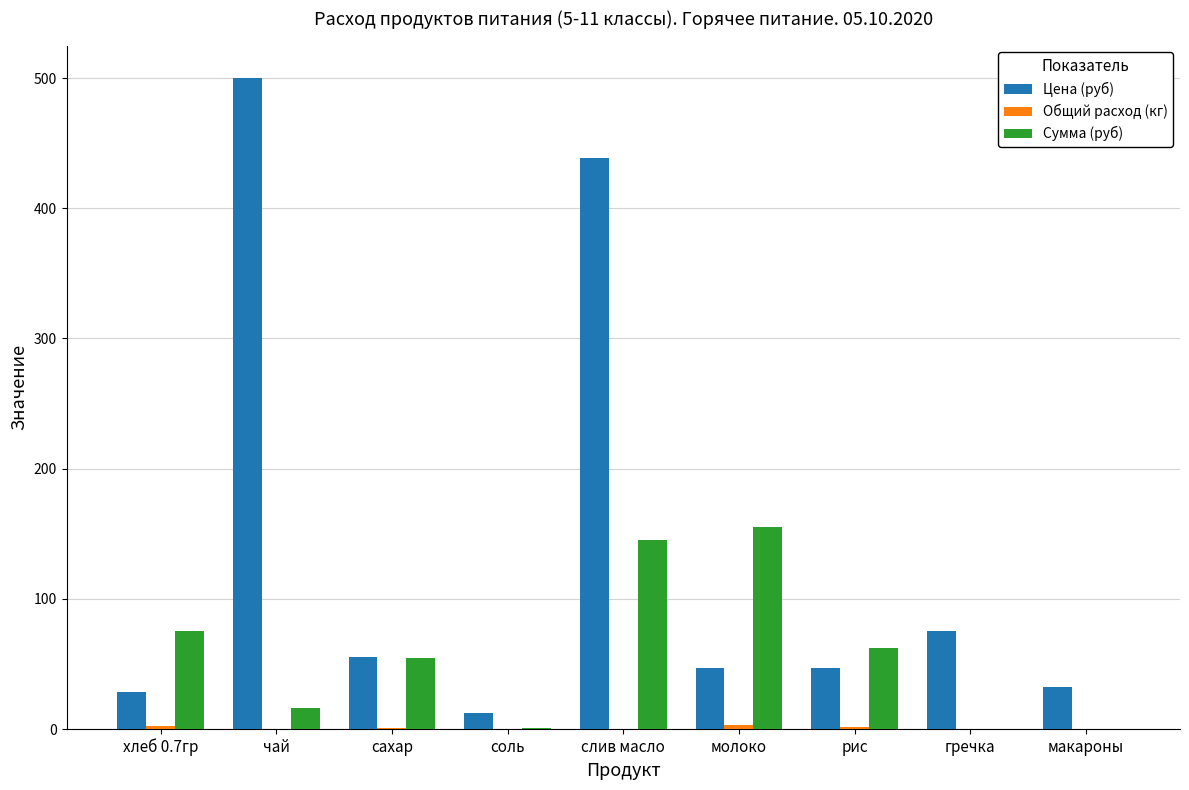

What is the total value across all series at гречка?

75.0